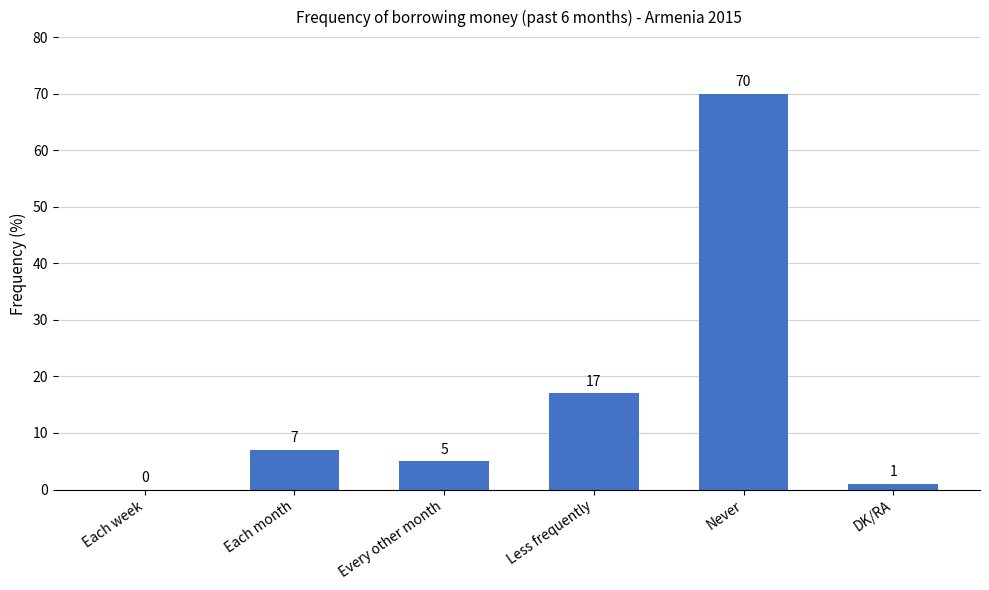

Is it true that the value at Each month is 7?

True